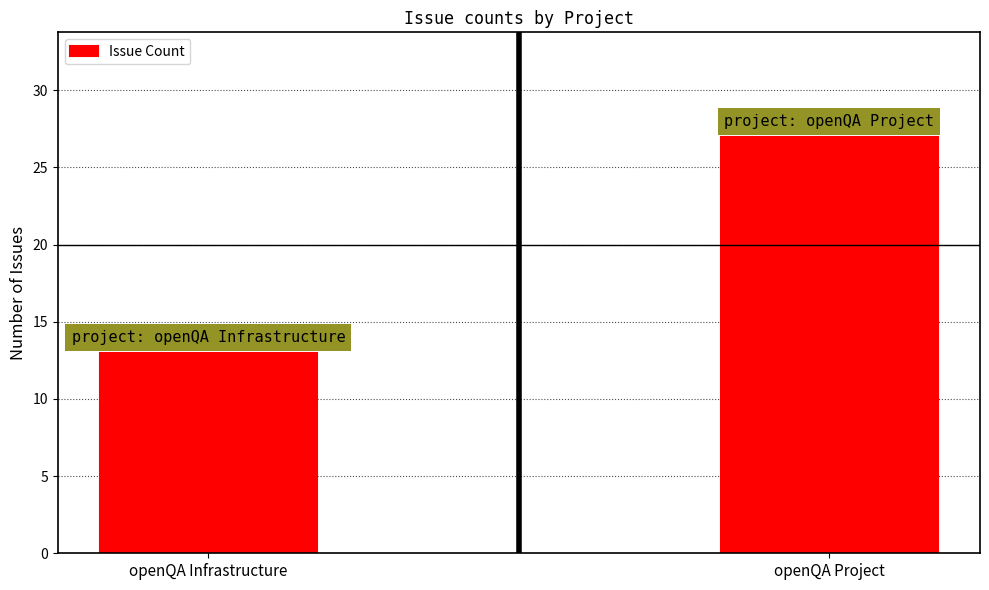

The value at openQA Infrastructure is 13. True or false?

True